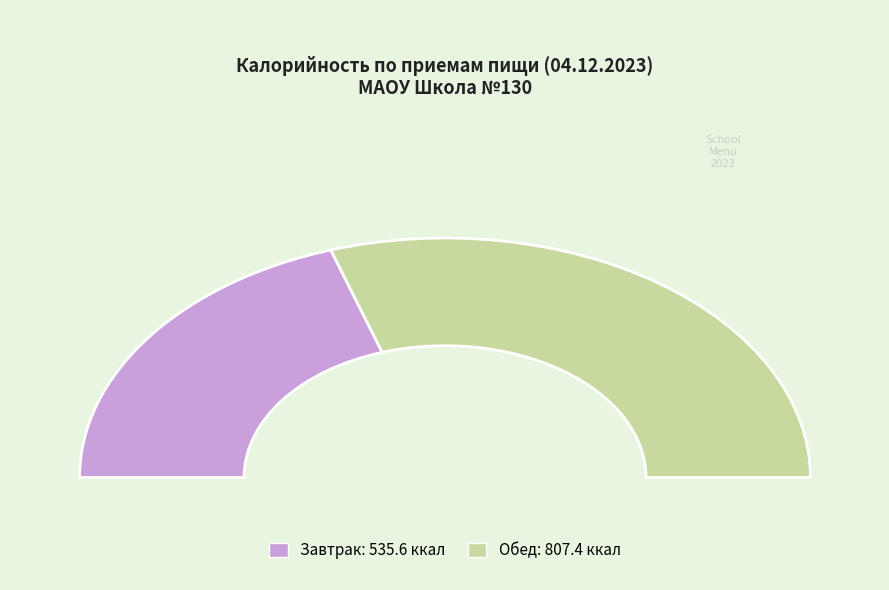

True or false: Завтрак accounts for 40% of the total.

True